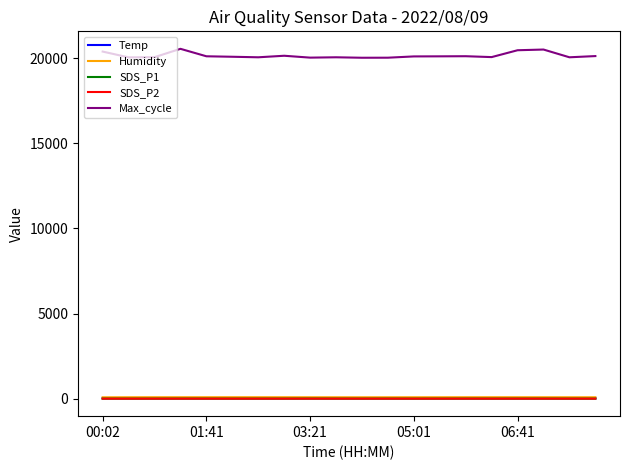

What is the minimum value for Temp?

21.8